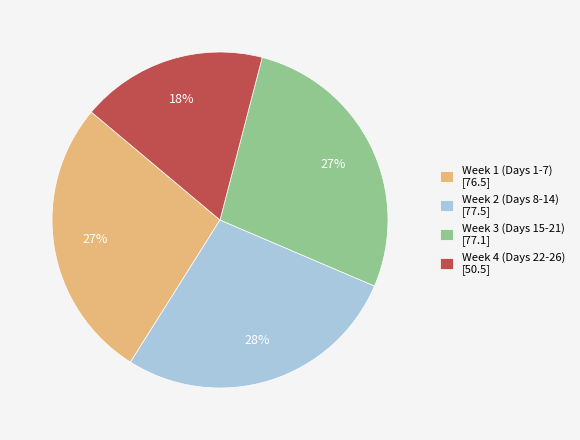

Does Week 4 (Days 22-26) [50.5] represent more than half of the total?

No